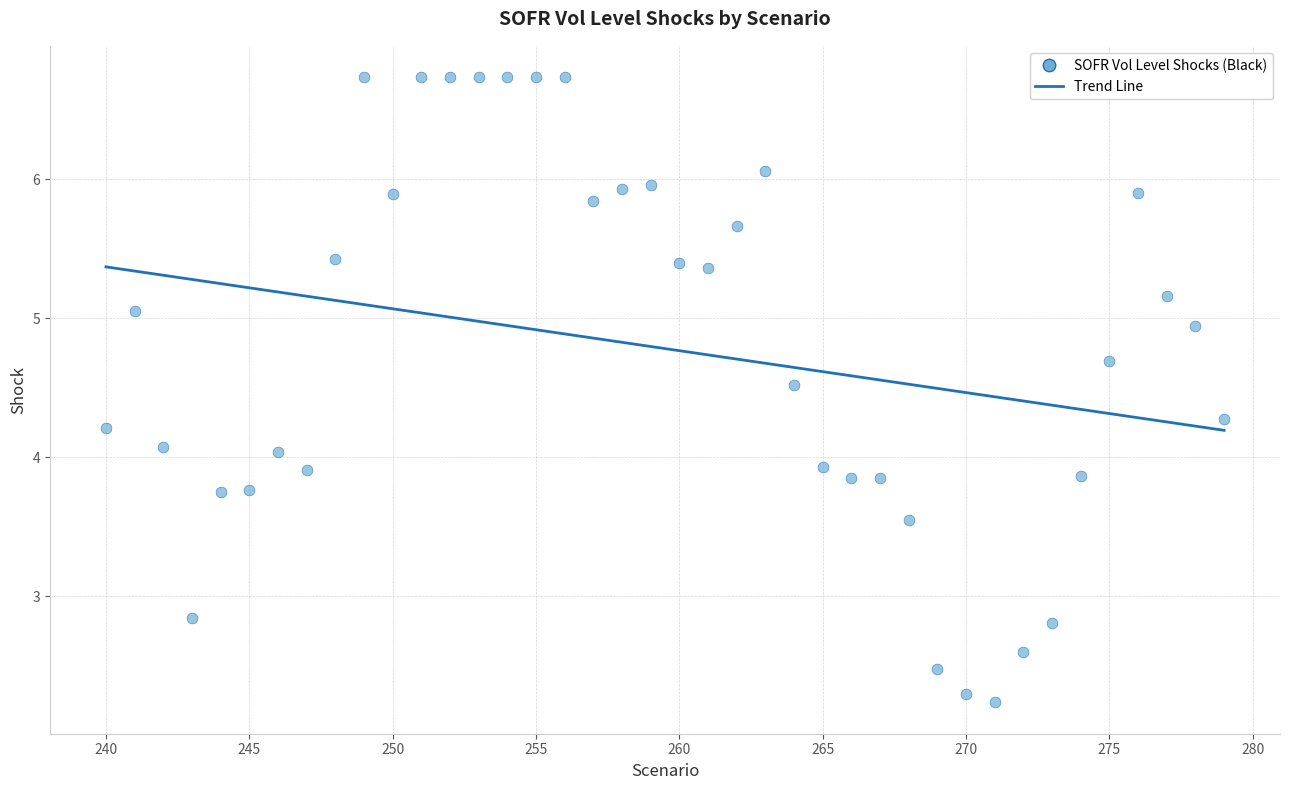

What is the range of Y values (max minus min)?

4.5